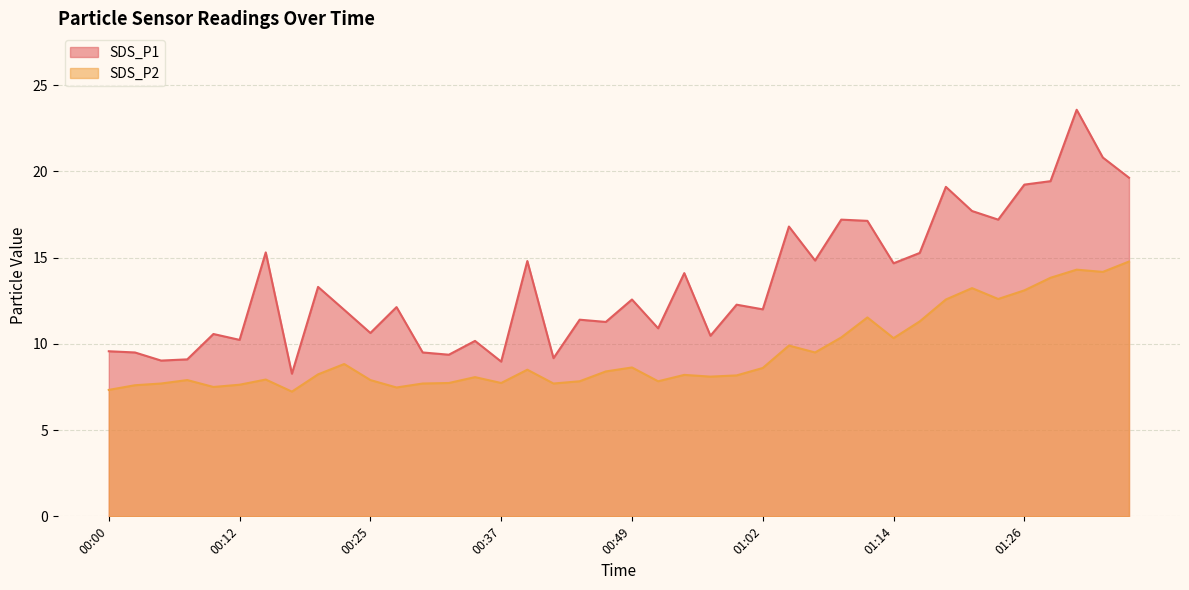

Rank the categories by SDS_P1 value from lowest to highest.

00:17, 00:37, 00:05, 00:08, 00:42, 00:32, 00:03, 00:30, 00:00, 00:35, 00:12, 00:57, 00:10, 00:25, 00:52, 00:47, 00:44, 00:22, 01:02, 00:27, 00:59, 00:49, 00:20, 00:54, 01:14, 00:40, 01:07, 01:17, 00:15, 01:04, 01:12, 01:09, 01:24, 01:21, 01:19, 01:26, 01:29, 01:36, 01:34, 01:31